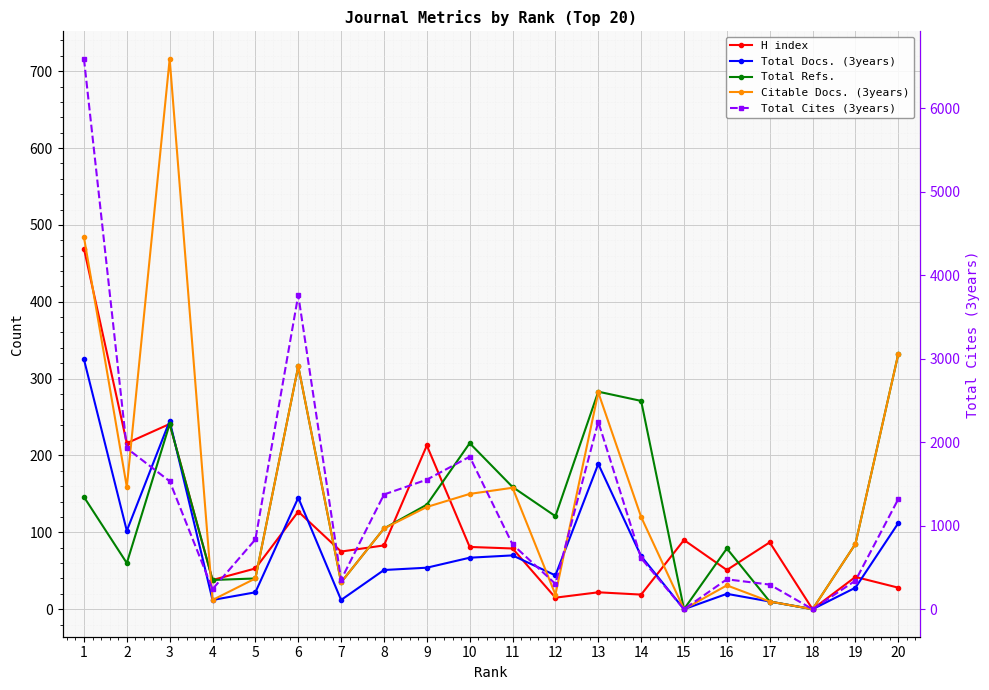

At which label is Citable Docs. (3years) closest to 358?

20